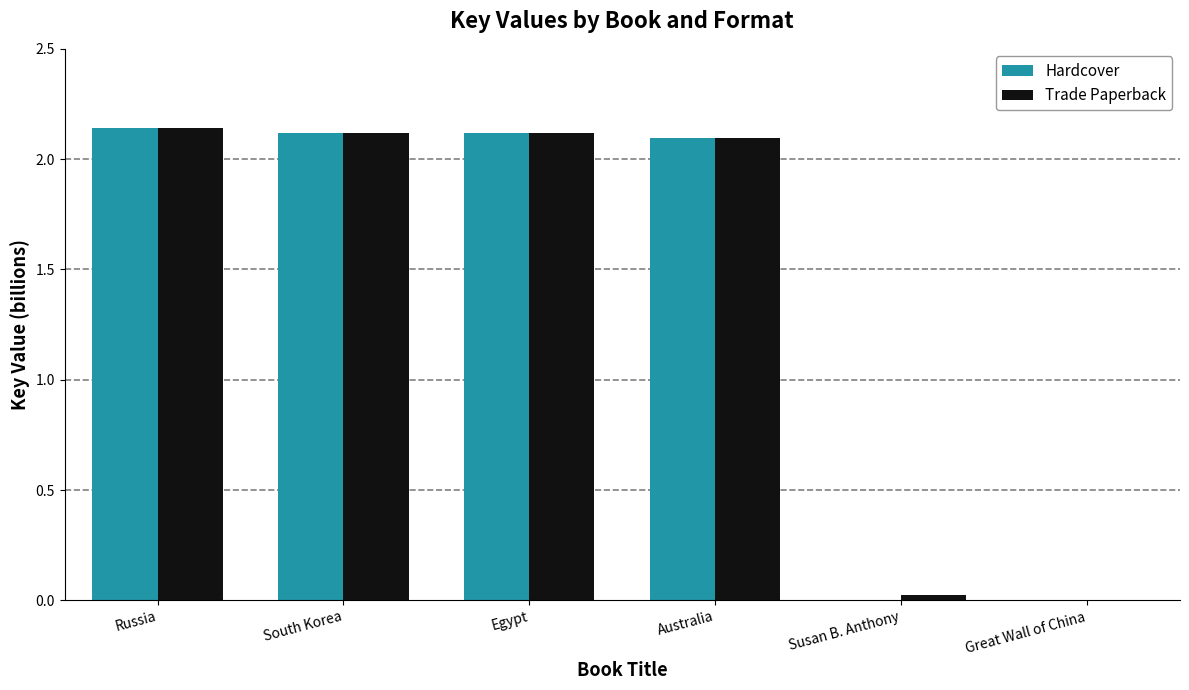

At which label does Trade Paperback first exceed 2?

Russia